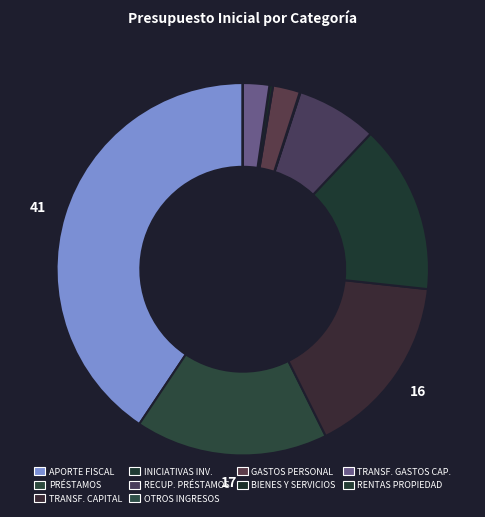

How many slices are in this pie chart?

10